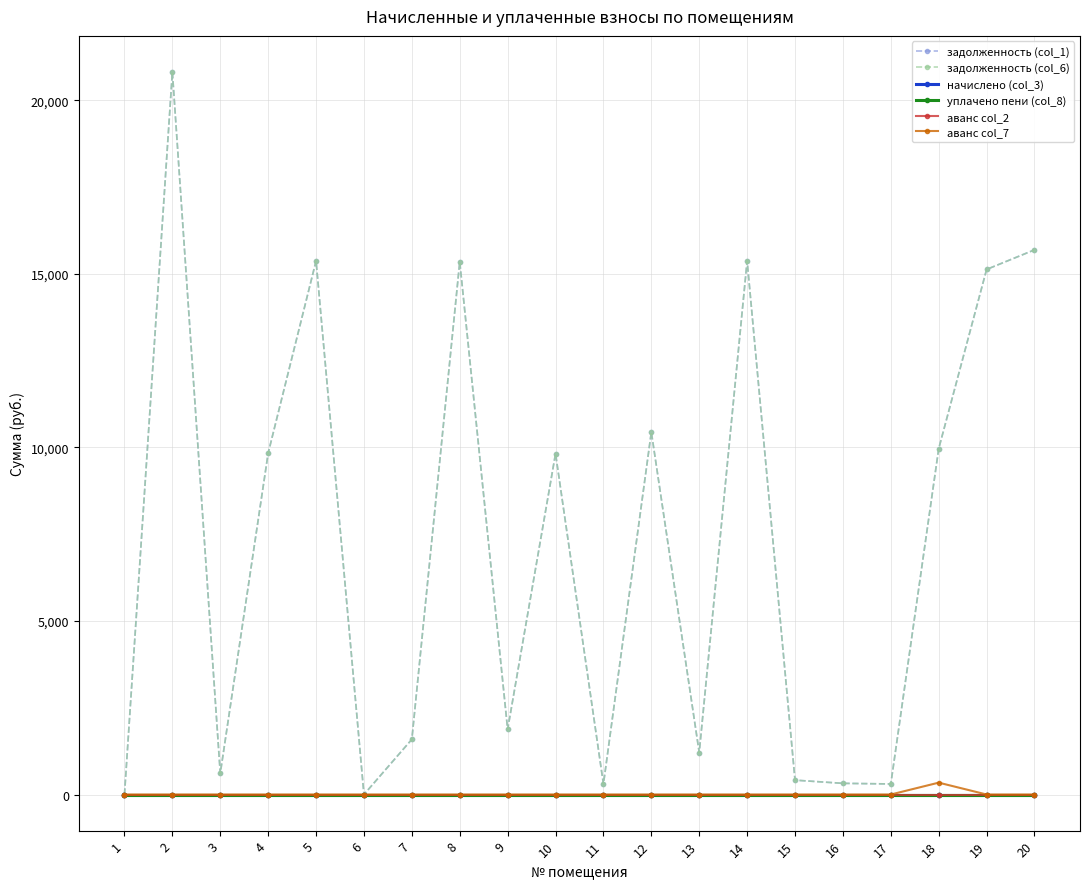

Read the задолженность (col_1) value at 10.

9819.8